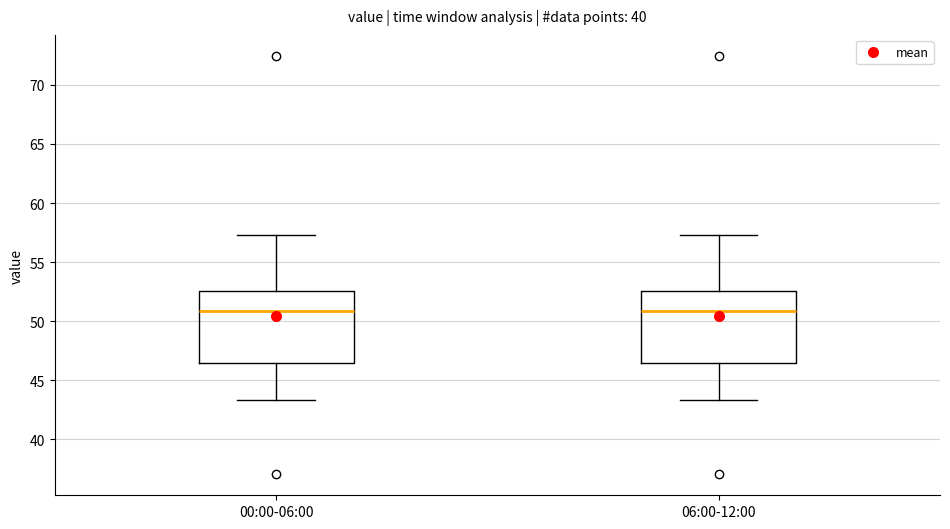

Reading left to right, transcribe this box plot: for each box, give where its median line is, the range the box spans, and where its two whiskers end, as read against the y-axis. The values are not printed on the chart, so give them approximately, as read against the axis.

00:00-06:00: median 51.0, box 46.5 to 52.5, whiskers 43.5 to 57.5
06:00-12:00: median 51.0, box 46.5 to 52.5, whiskers 43.5 to 57.5